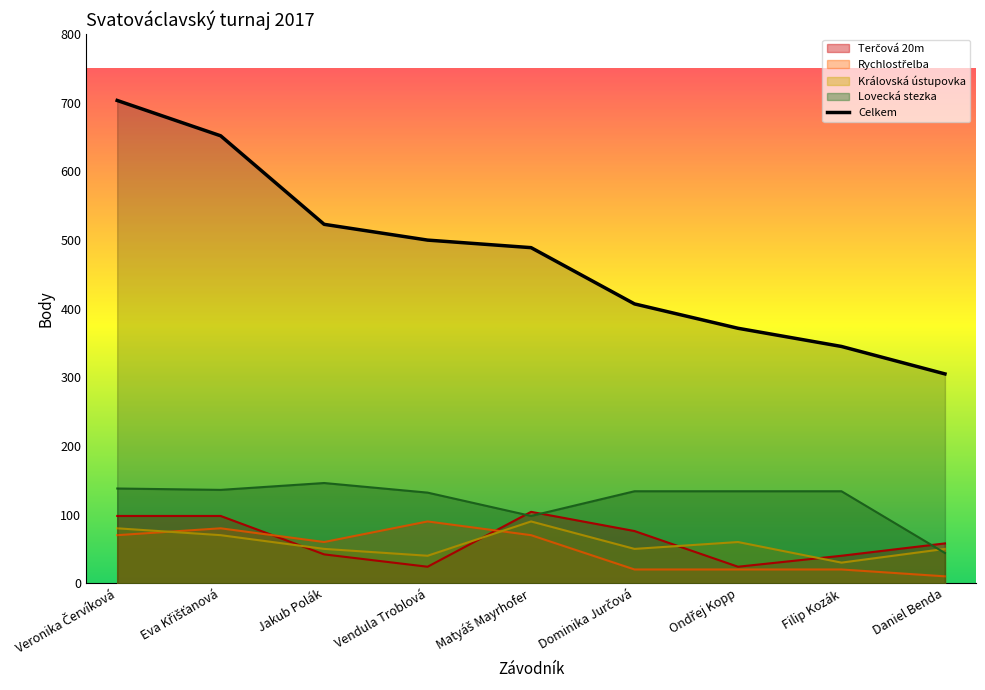

True or false: Lovecká stezka has a value of 138.0 at Veronika Červíková.

True